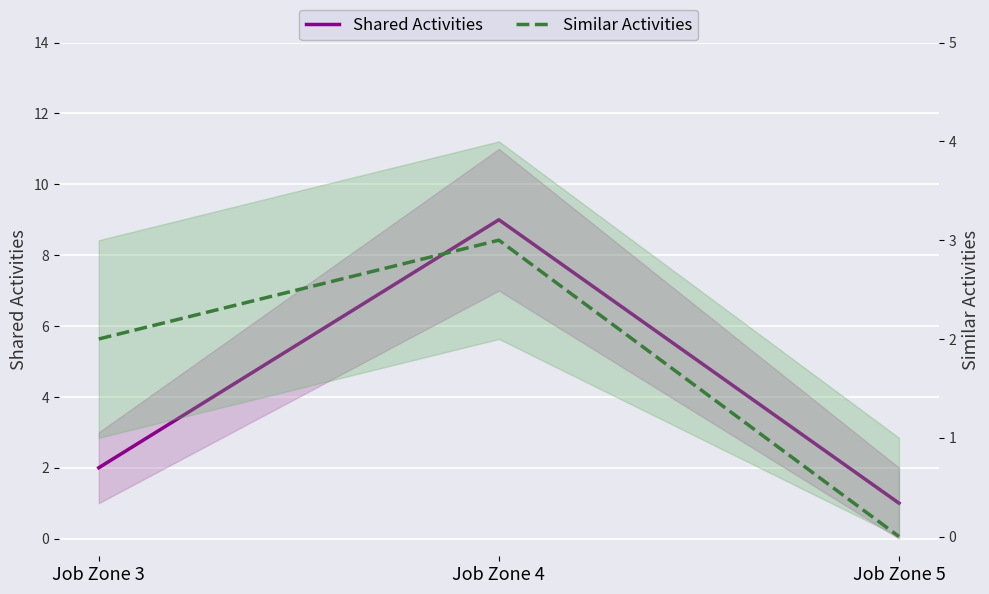

Is it true that Similar Activities equals 3 at Job Zone 4?

True